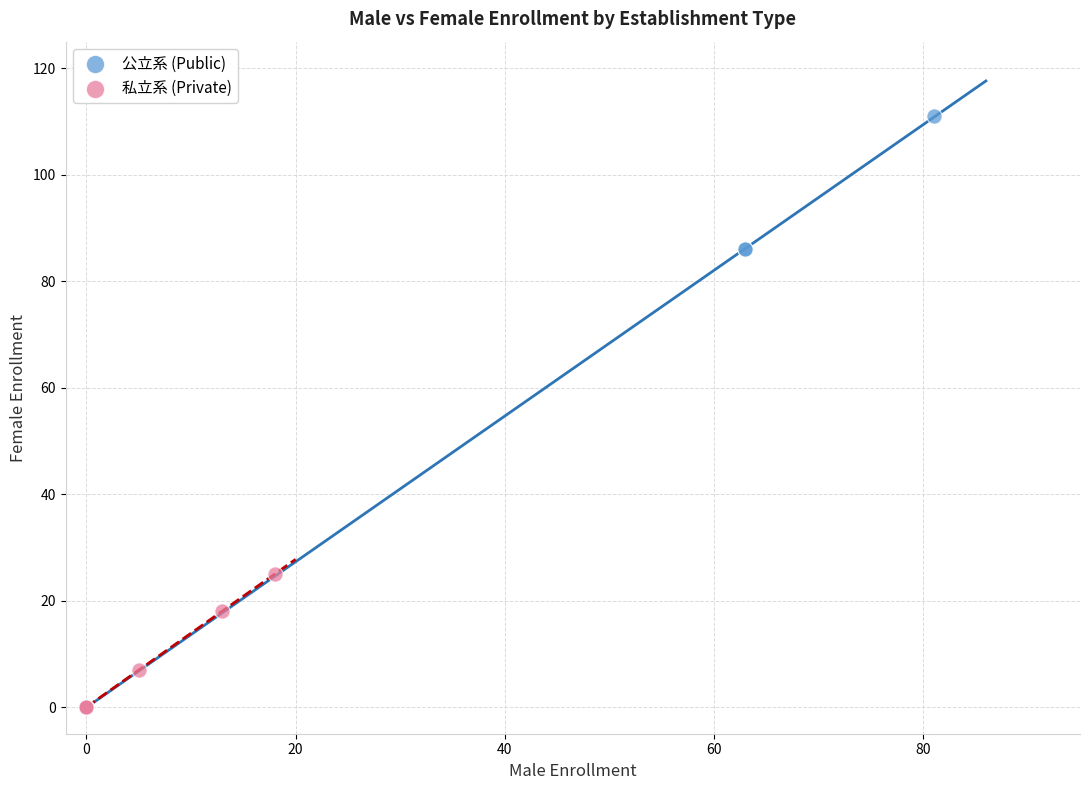

Which series has the largest Y range (max minus min)?

公立系 (Public)